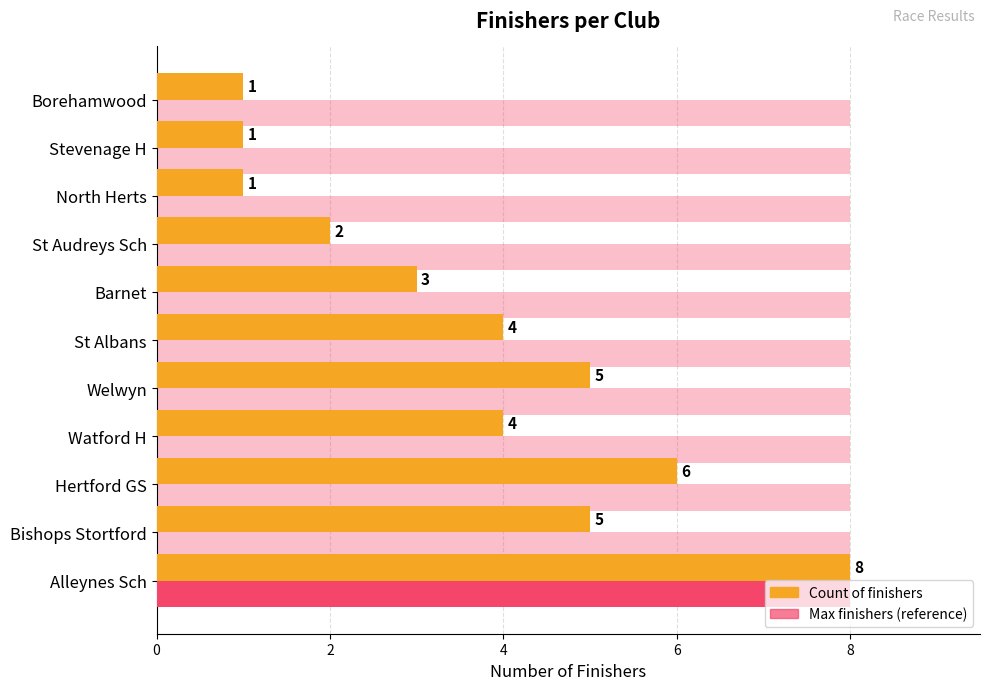

How many bars are there in total?

22